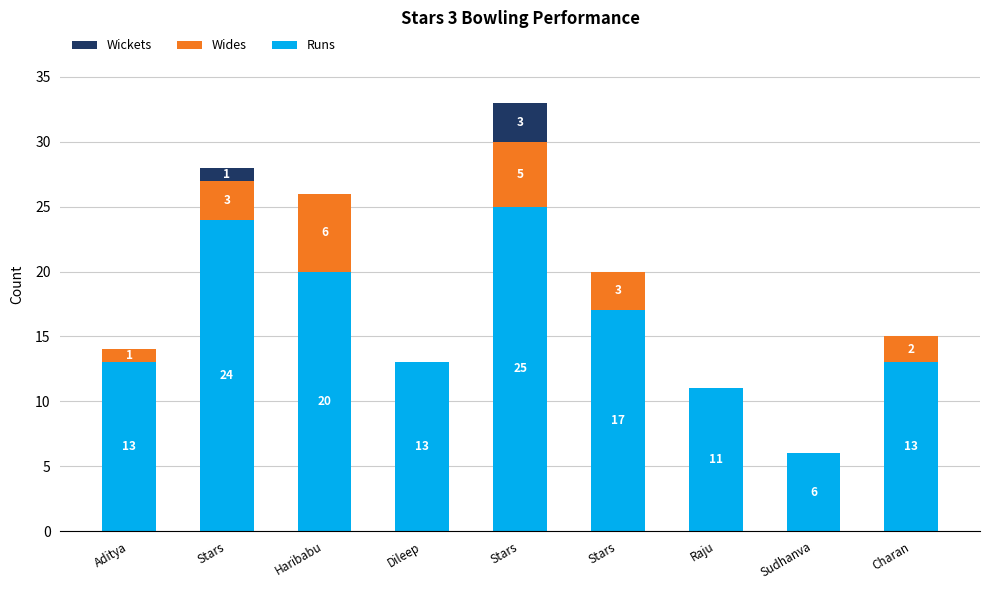

How many Runs values are between 13 and 20?

5